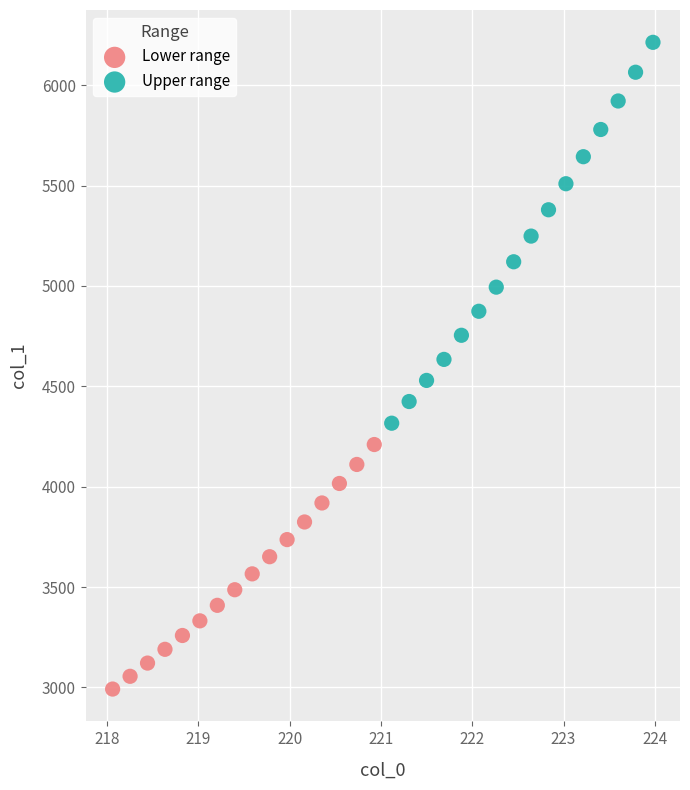

Which series has the widest spread of Y values?

Upper range